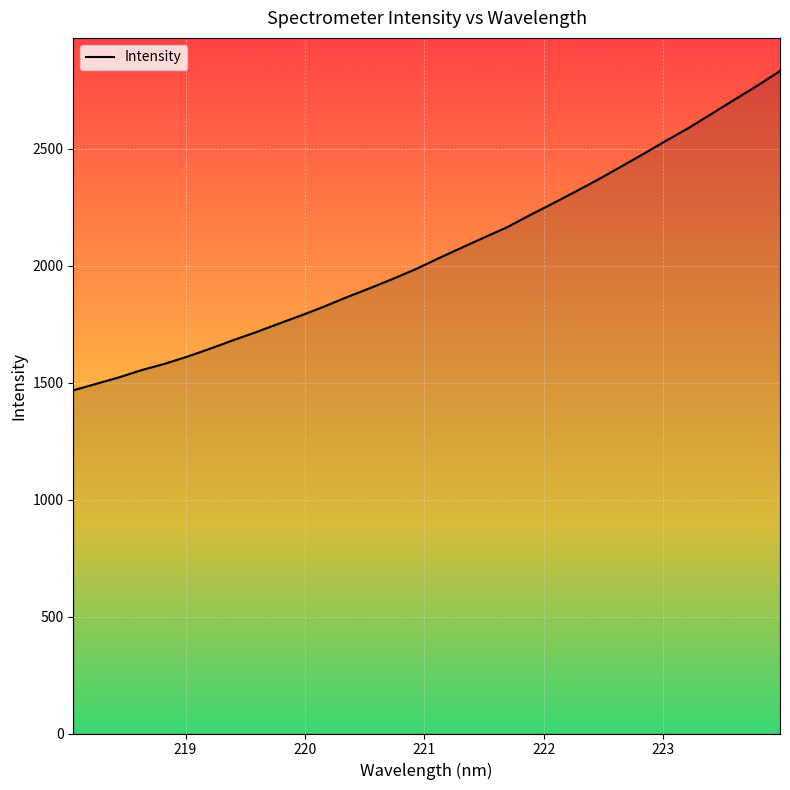

What is the difference between the maximum and minimum values?

1364.9